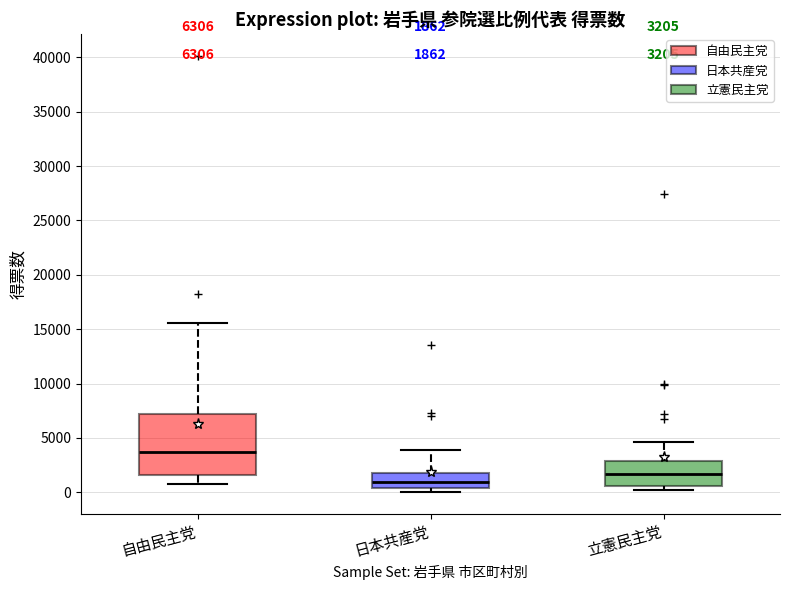

Comparing the boxes themselves (not the whiskers), which one is the tallest?

自由民主党